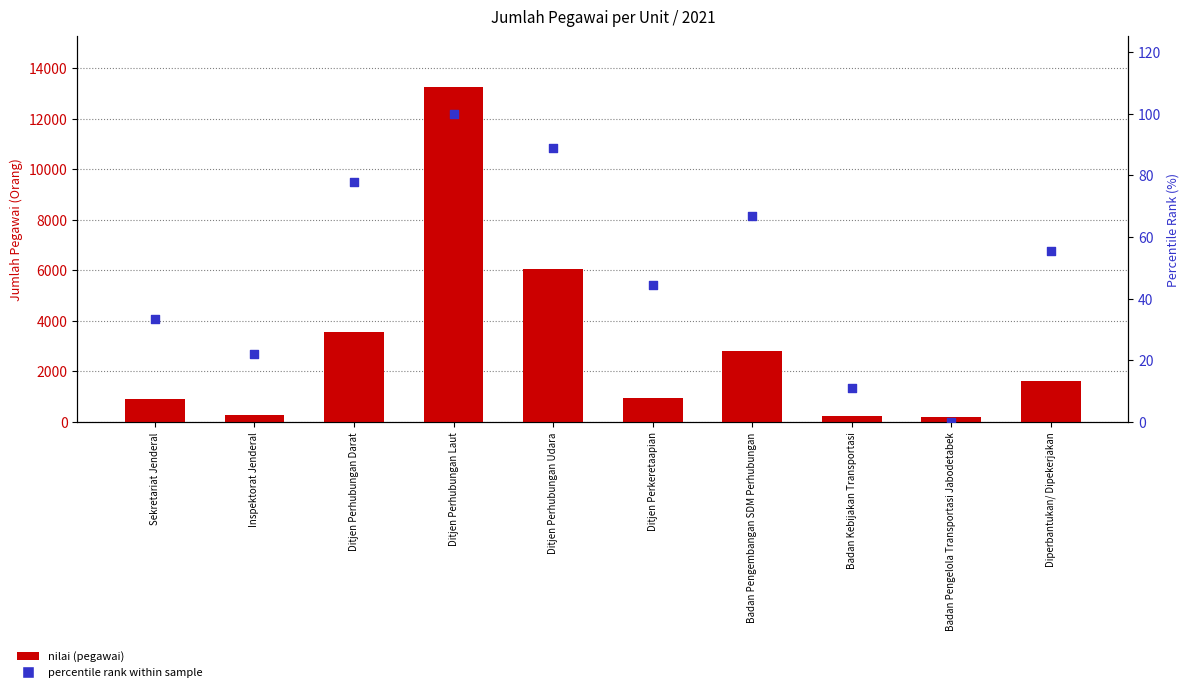

Which series has the largest Y range (max minus min)?

nilai (pegawai)